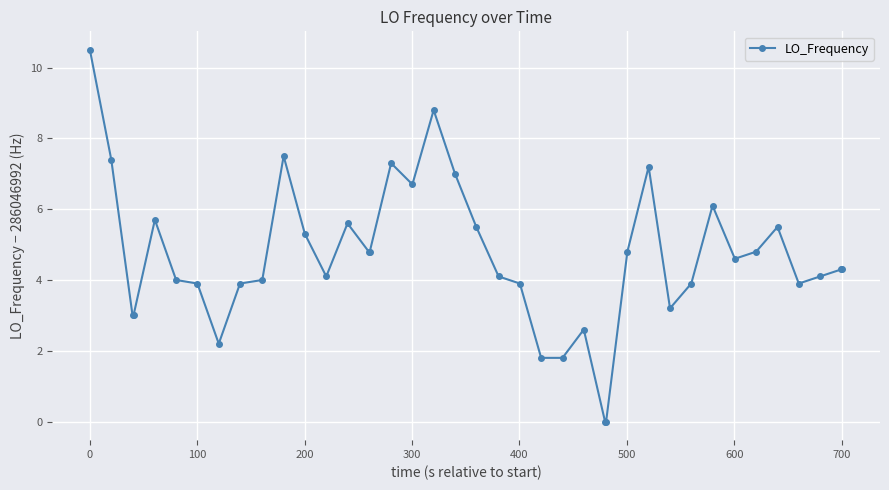

What is the maximum value shown in the chart?

10.5